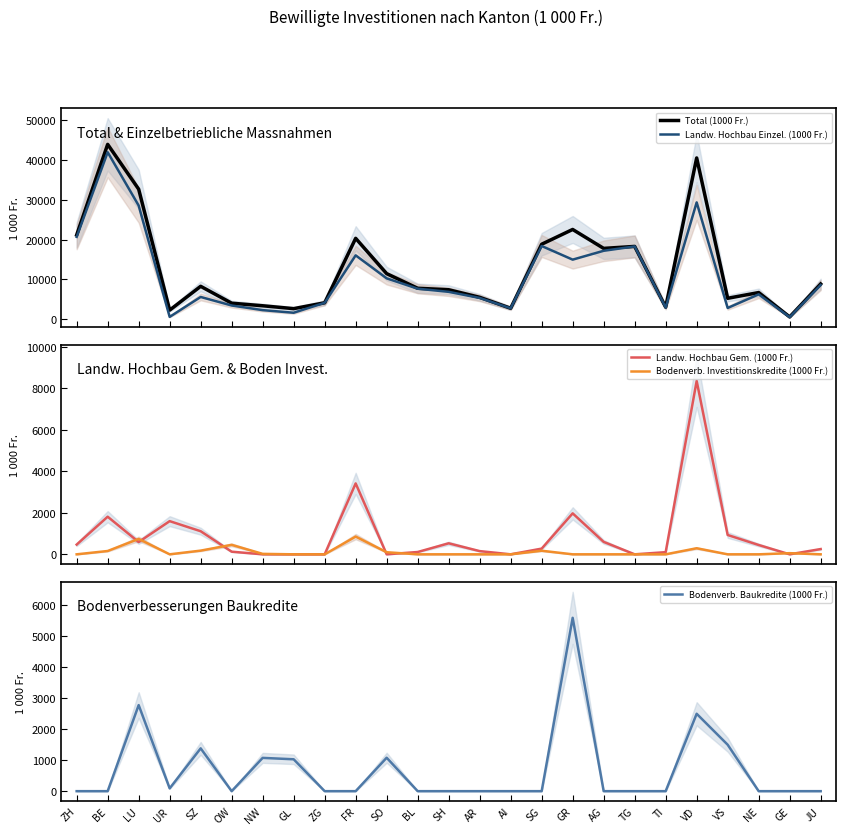

What is the spread (max minus min) of values at SG?

18853.9